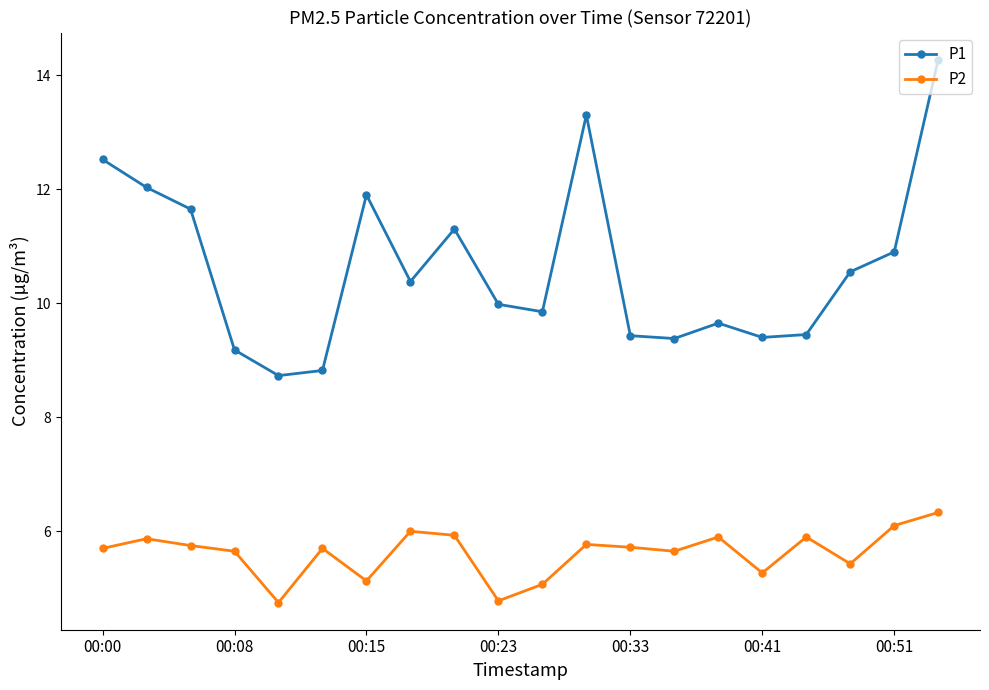

What is the smallest value displayed?

4.8